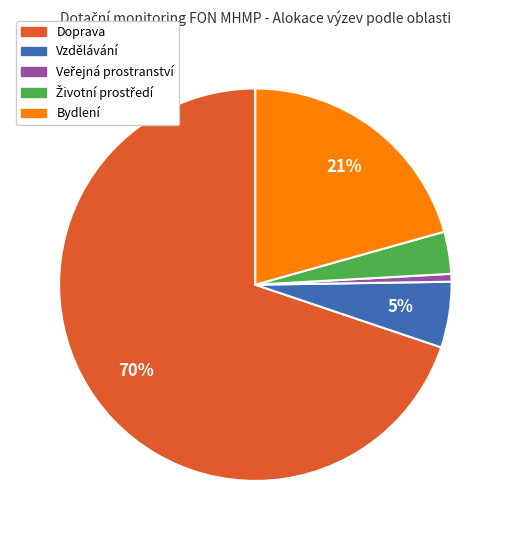

Does any single category account for the majority?

Yes